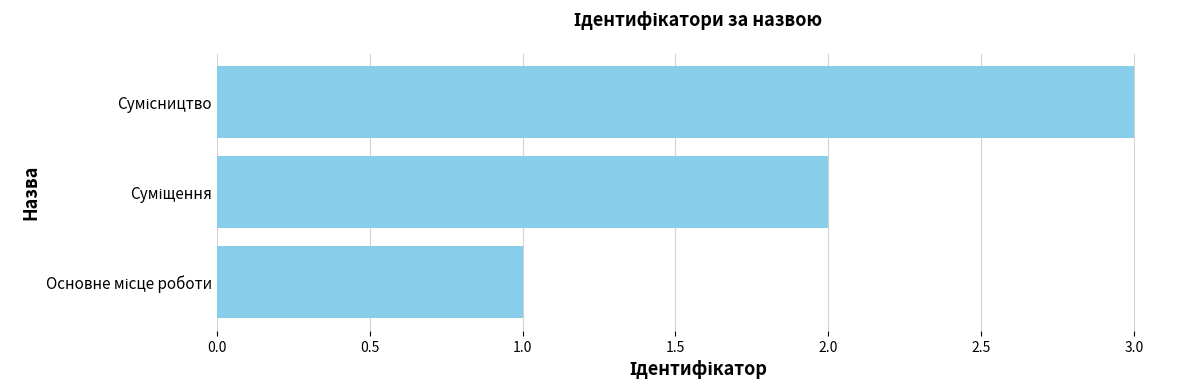

Count the number of data series in this chart.

1